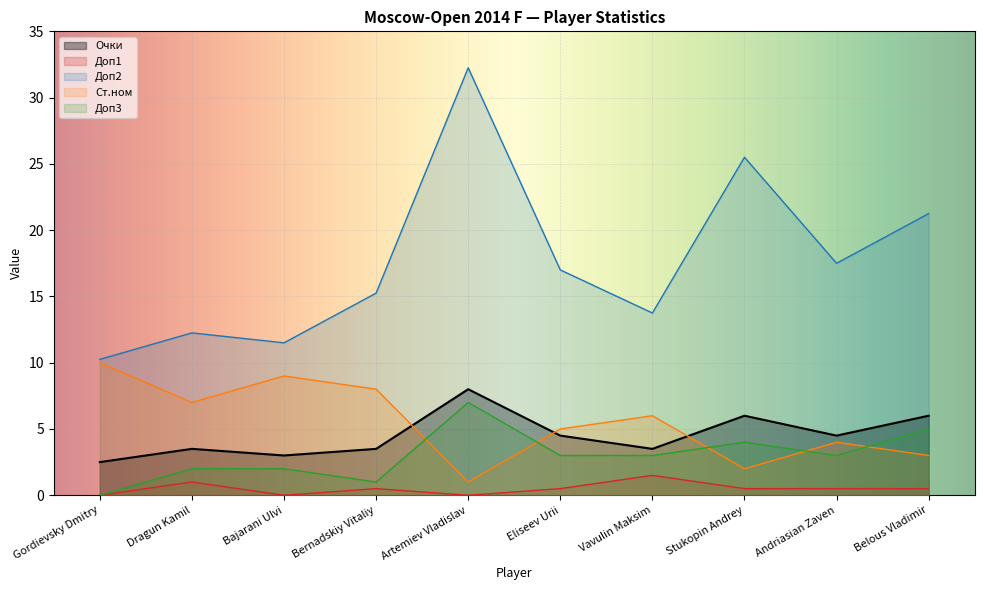

Reading left to right, what are all the values shown in this chart?

Очки: 2.5	3.5	3.0	3.5	8.0	4.5	3.5	6.0	4.5	6.0
Доп1: 0.0	1.0	0.0	0.5	0.0	0.5	1.5	0.5	0.5	0.5
Доп2: 10.2	12.2	11.5	15.2	32.2	17.0	13.8	25.5	17.5	21.2
Ст.ном: 10.0	7.0	9.0	8.0	1.0	5.0	6.0	2.0	4.0	3.0
Доп3: 0.0	2.0	2.0	1.0	7.0	3.0	3.0	4.0	3.0	5.0